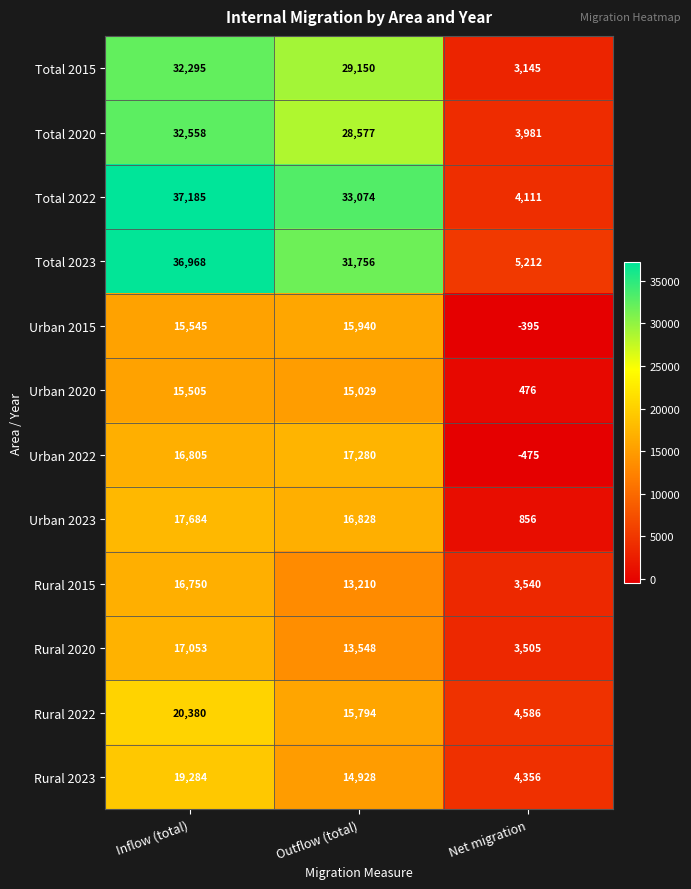

Count the Rural 2022 values in the range 4586 to 20380.

3